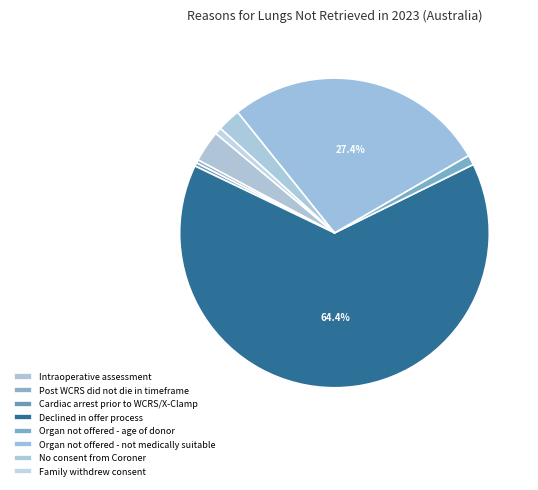

Which slice represents more than half of the pie?

Declined in offer process